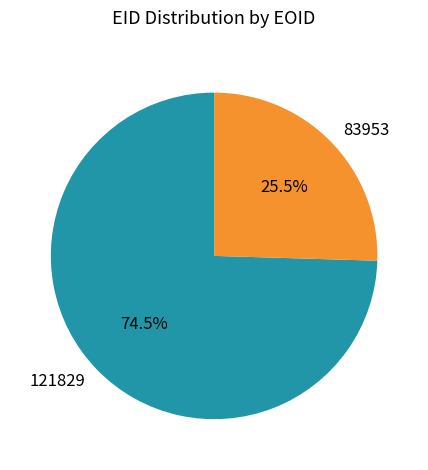

The 83953 slice represents 34% of the pie. True or false?

False